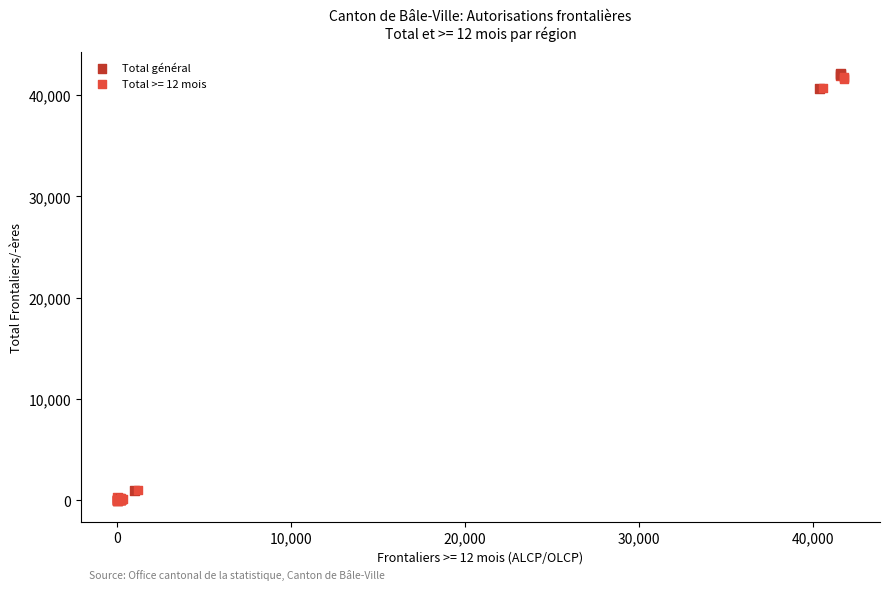

Which series has the widest spread of Y values?

Total général